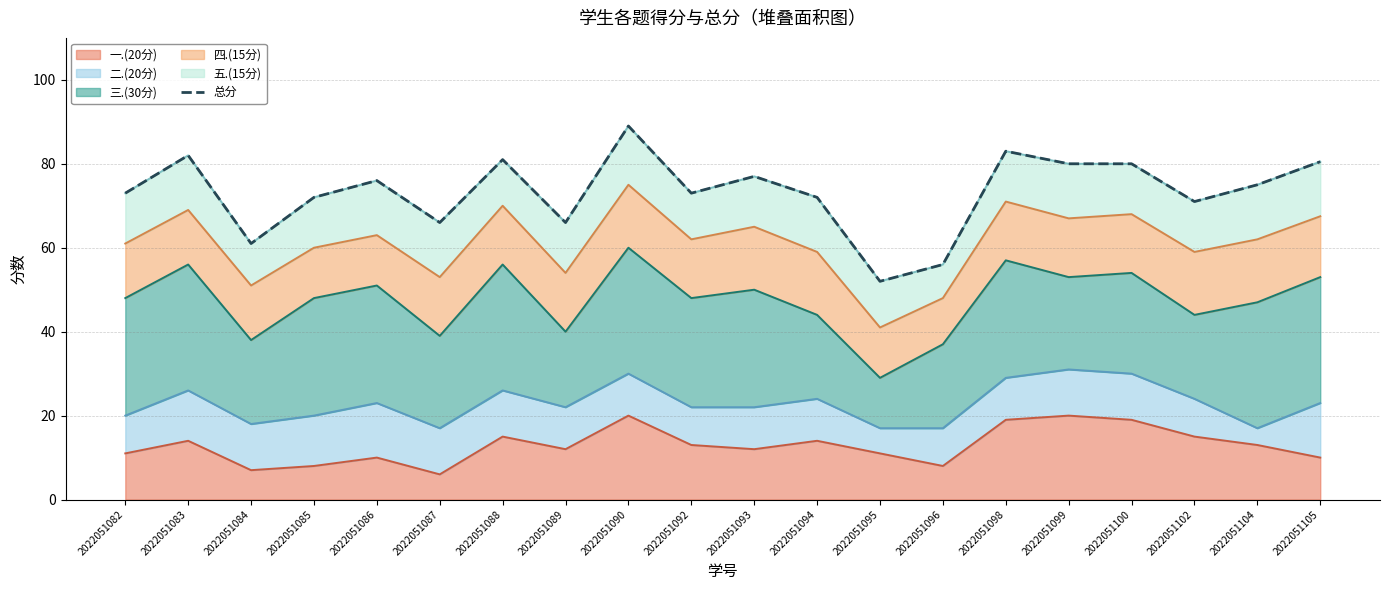

The value at 2022051104 is 18.5. True or false?

False